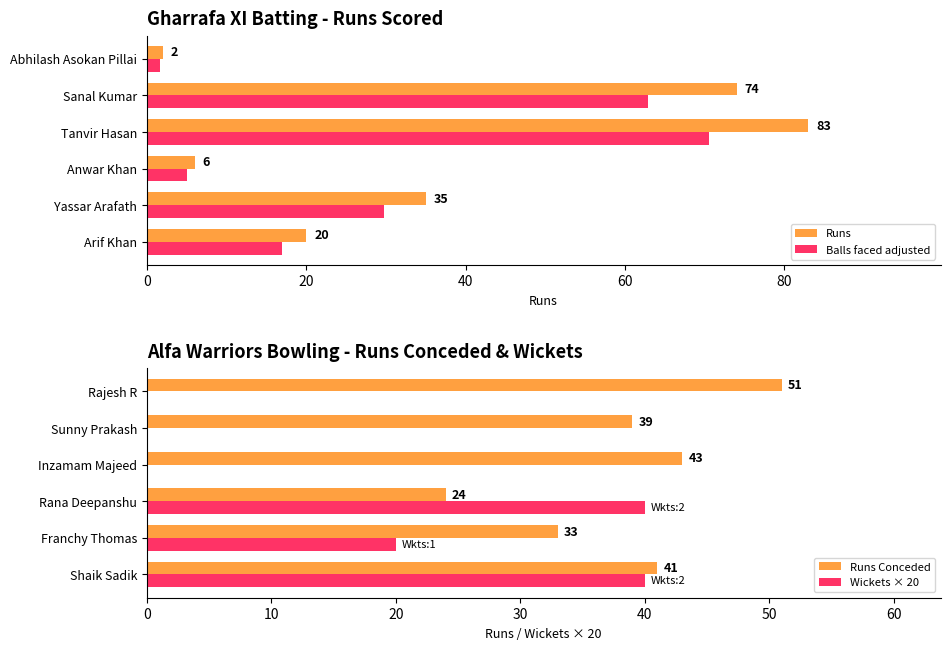

The Runs series shows 20.0 at Arif Khan. True or false?

True